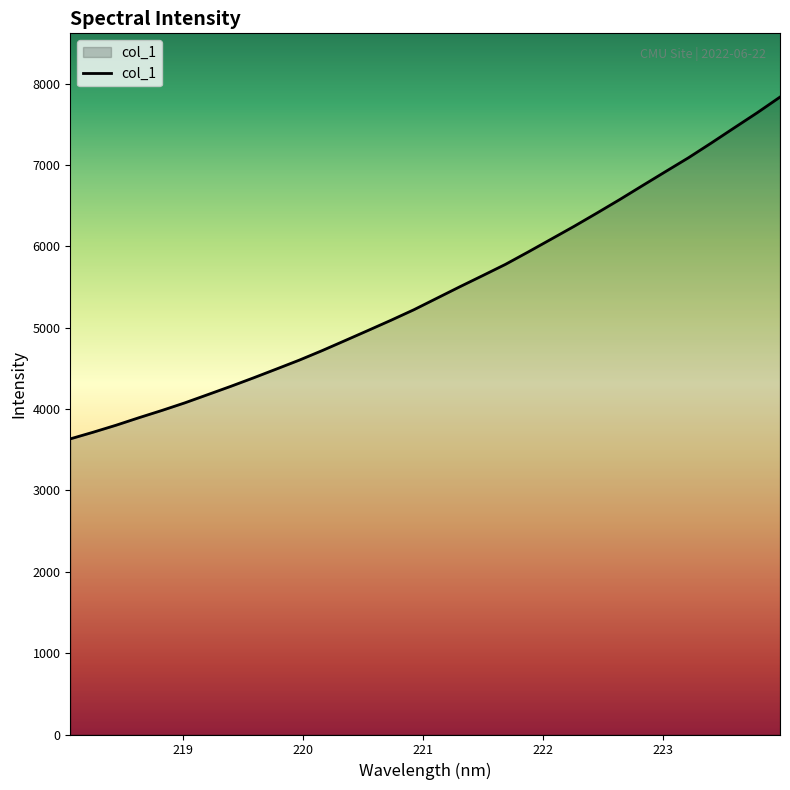

What is the difference between the maximum and minimum values?

4201.0